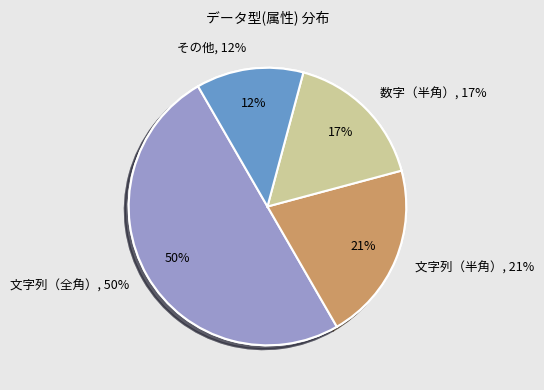

How much of the chart is everything except 文字列（全角）?

50.0%